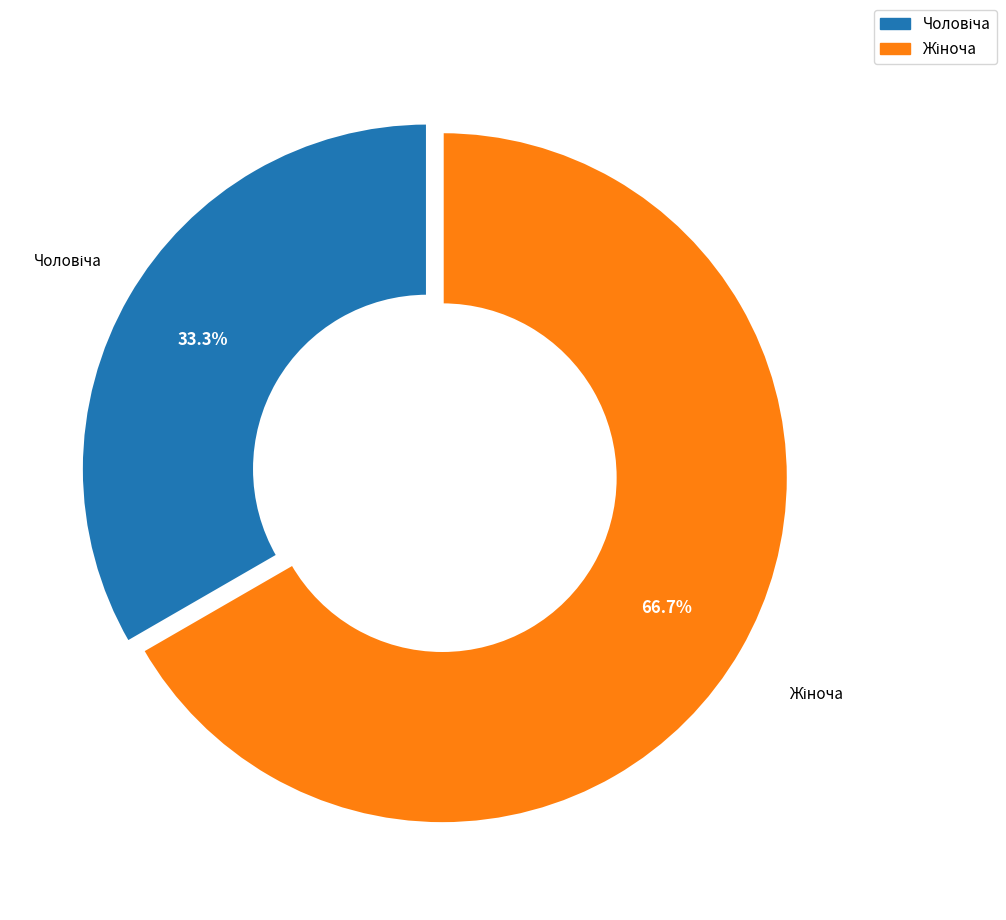

Is there any slice that represents more than half of the pie?

Yes